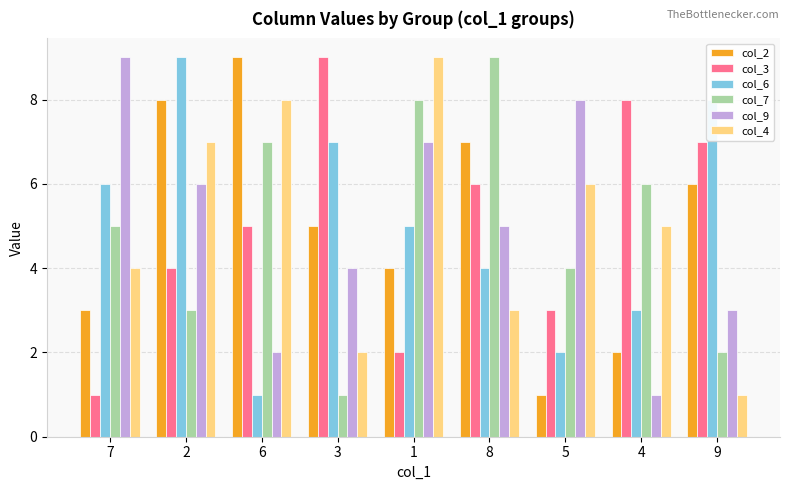

What are all the series names shown in the legend?

col_2, col_3, col_6, col_7, col_9, col_4